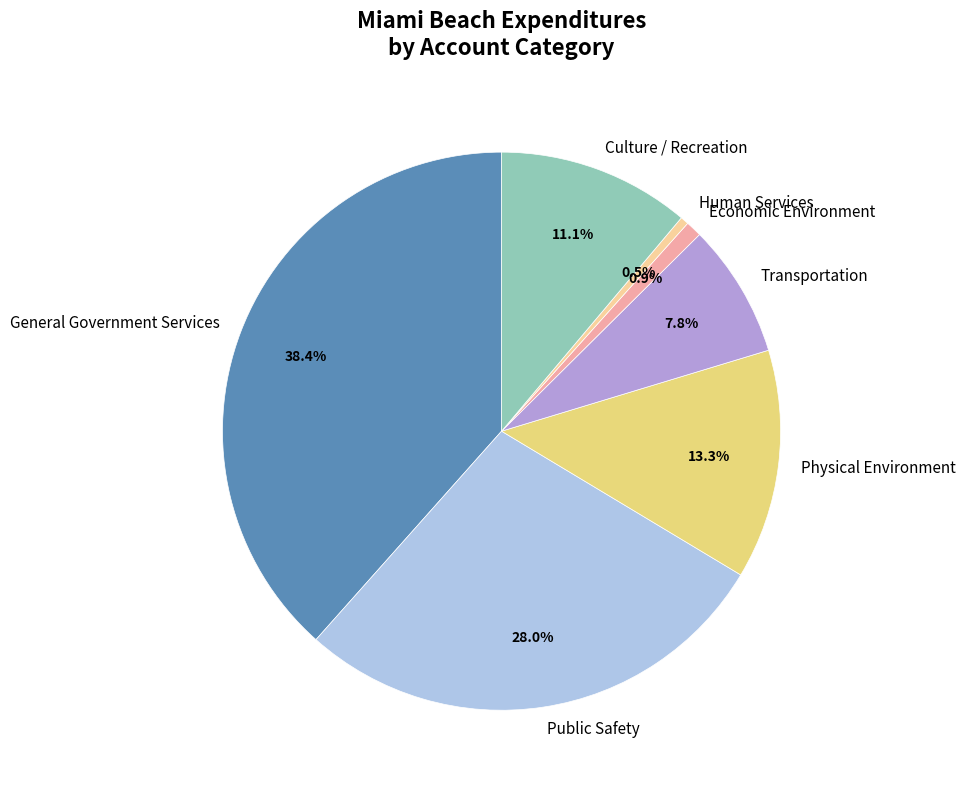

Do General Government Services and Human Services together represent more than half of the pie?

No